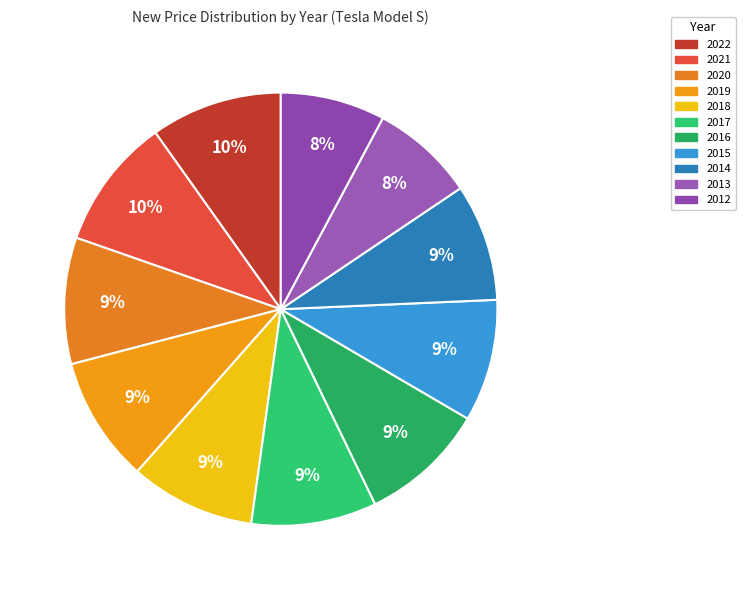

What is the change in value from 2018 to 2015?

-2194